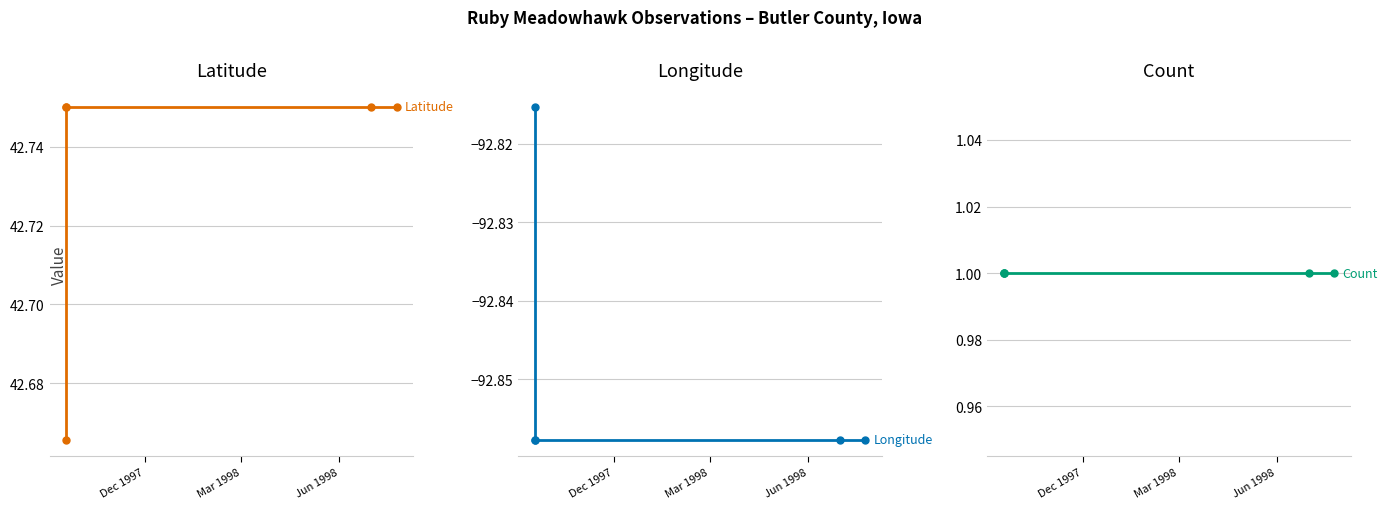

Which series has the largest total across all categories?

Latitude